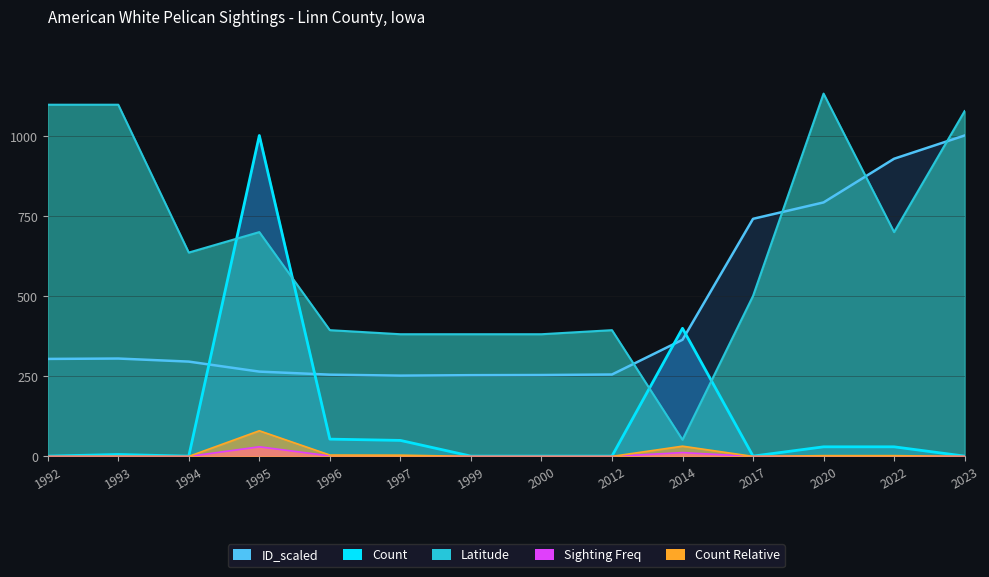

At which label does Count reach its peak?

1995